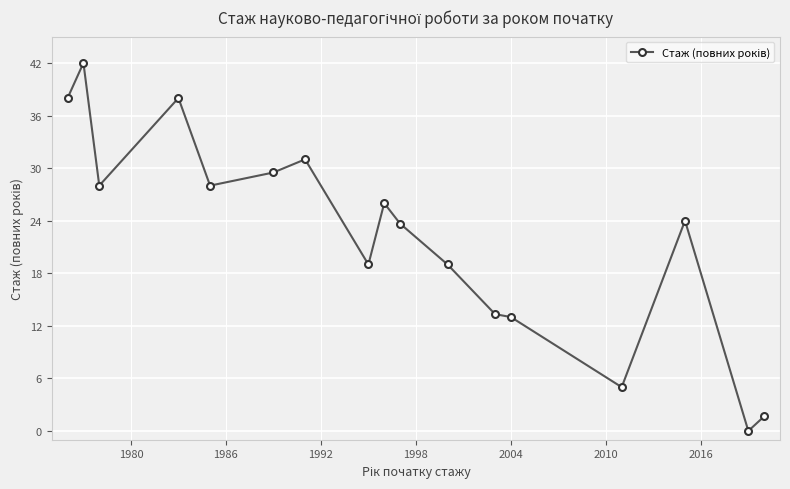

What is the sum of all values?

379.2